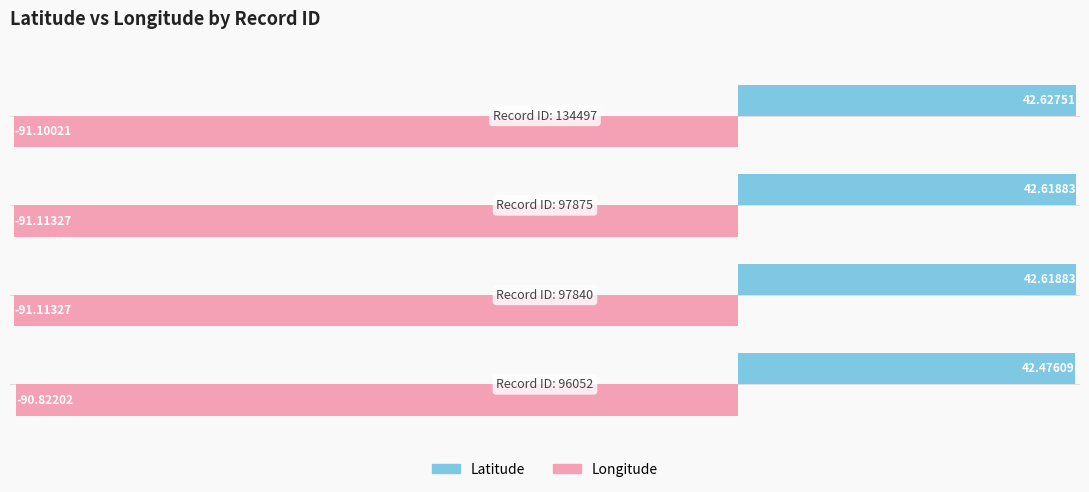

Where is Latitude nearest to the value 42?

0